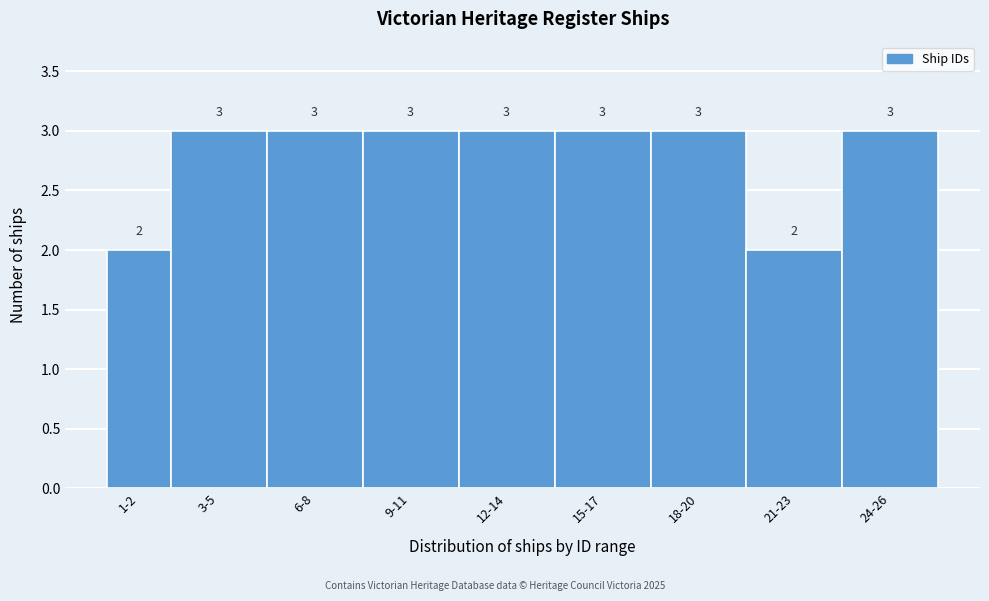

Reading right to left, transcribe all the data shown in this chart.

24-26=3	21-23=2	18-20=3	15-17=3	12-14=3	9-11=3	6-8=3	3-5=3	1-2=2